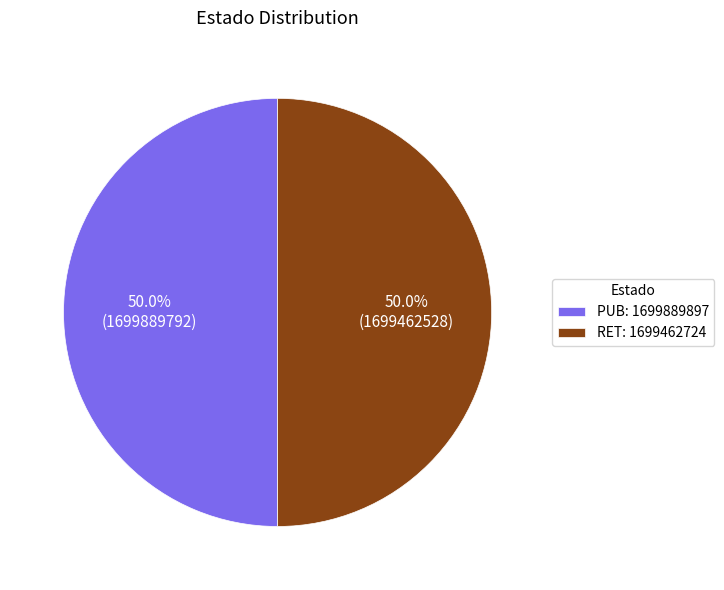

Approximately how many times larger is the value at RET compared to PUB?

1.0